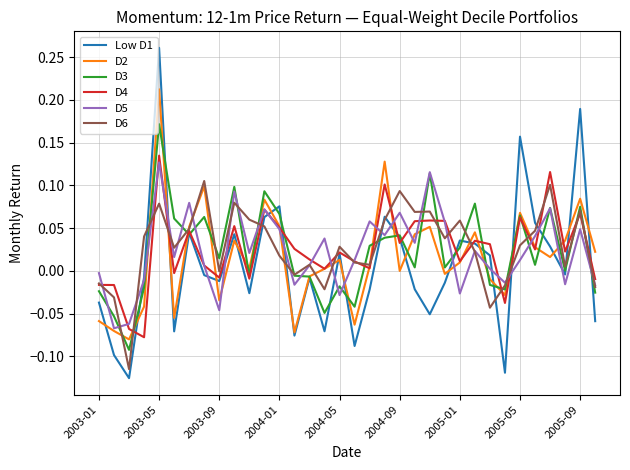

Does the chart have visible grid lines?

Yes